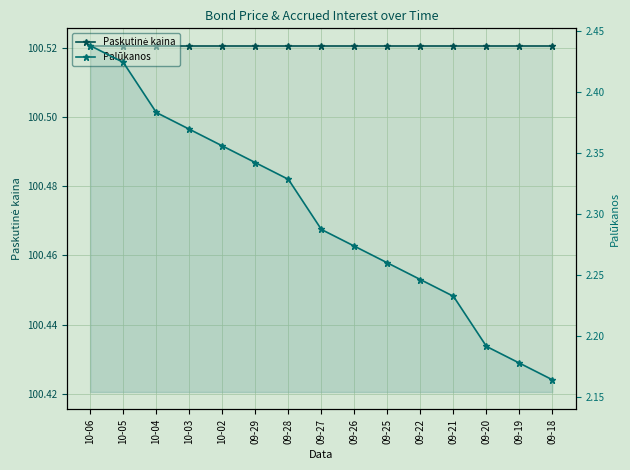

At 10-02, list the series in order from largest to smallest.

Paskutinė kaina, Palūkanos